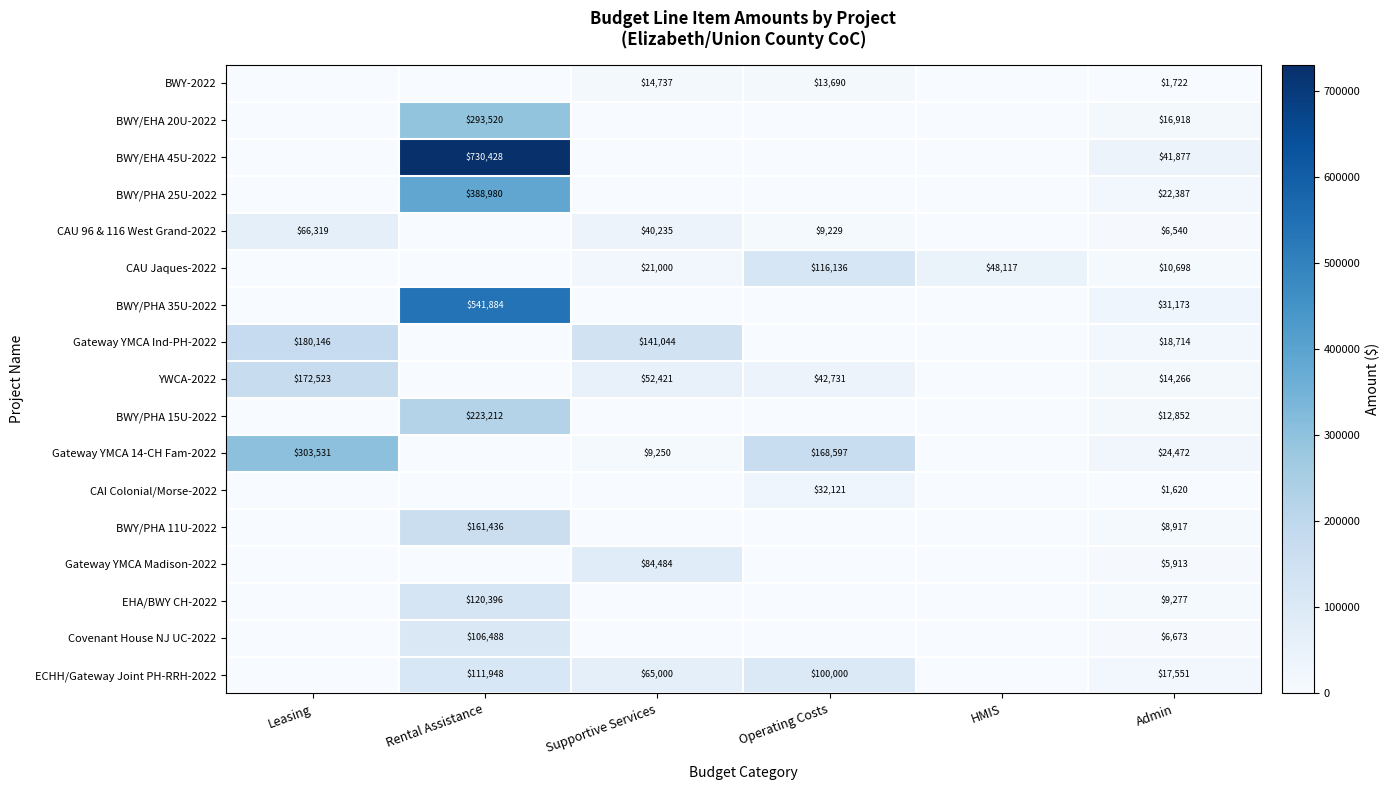

Which series changed the most between Rental Assistance and Supportive Services?

BWY/EHA 45U-2022